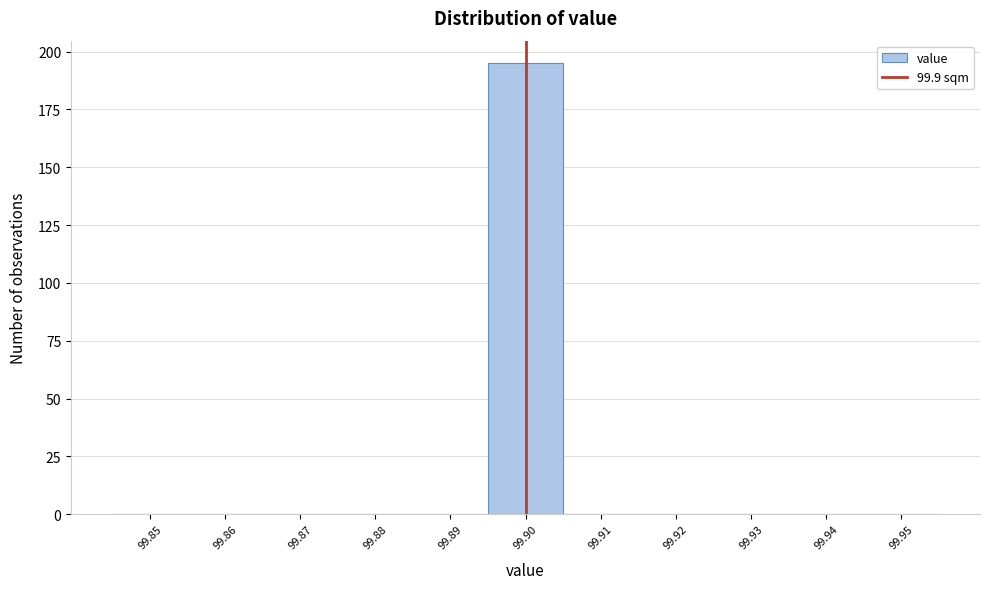

Reading right to left, extract all data points from this chart.

99.95=0	99.94=0	99.93=0	99.92=0	99.91=0	99.90=195	99.89=0	99.88=0	99.87=0	99.86=0	99.85=0